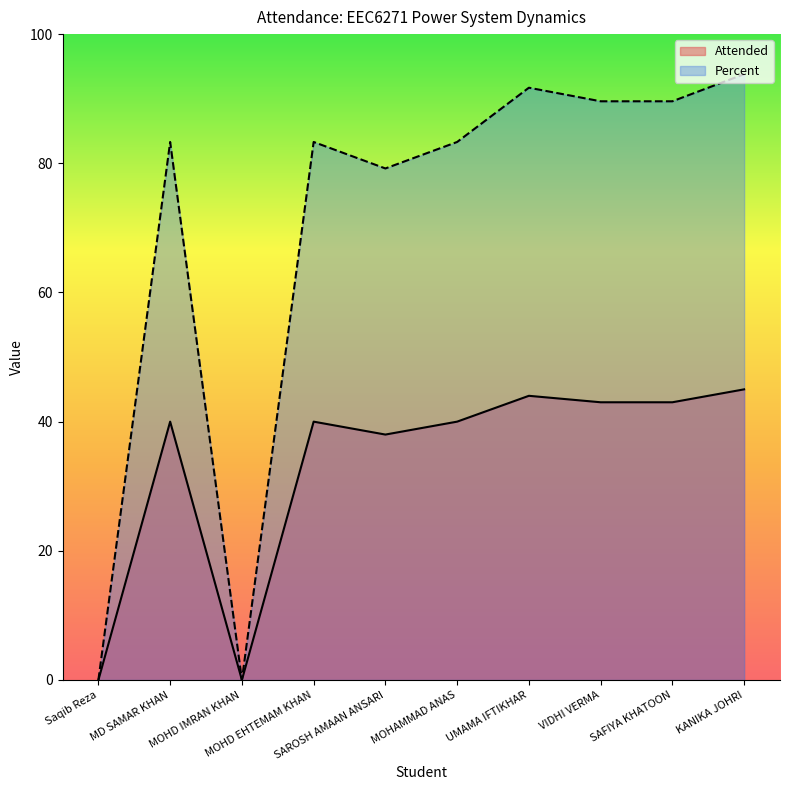

Is it true that Percent equals -49.9 at MOHD IMRAN KHAN?

False